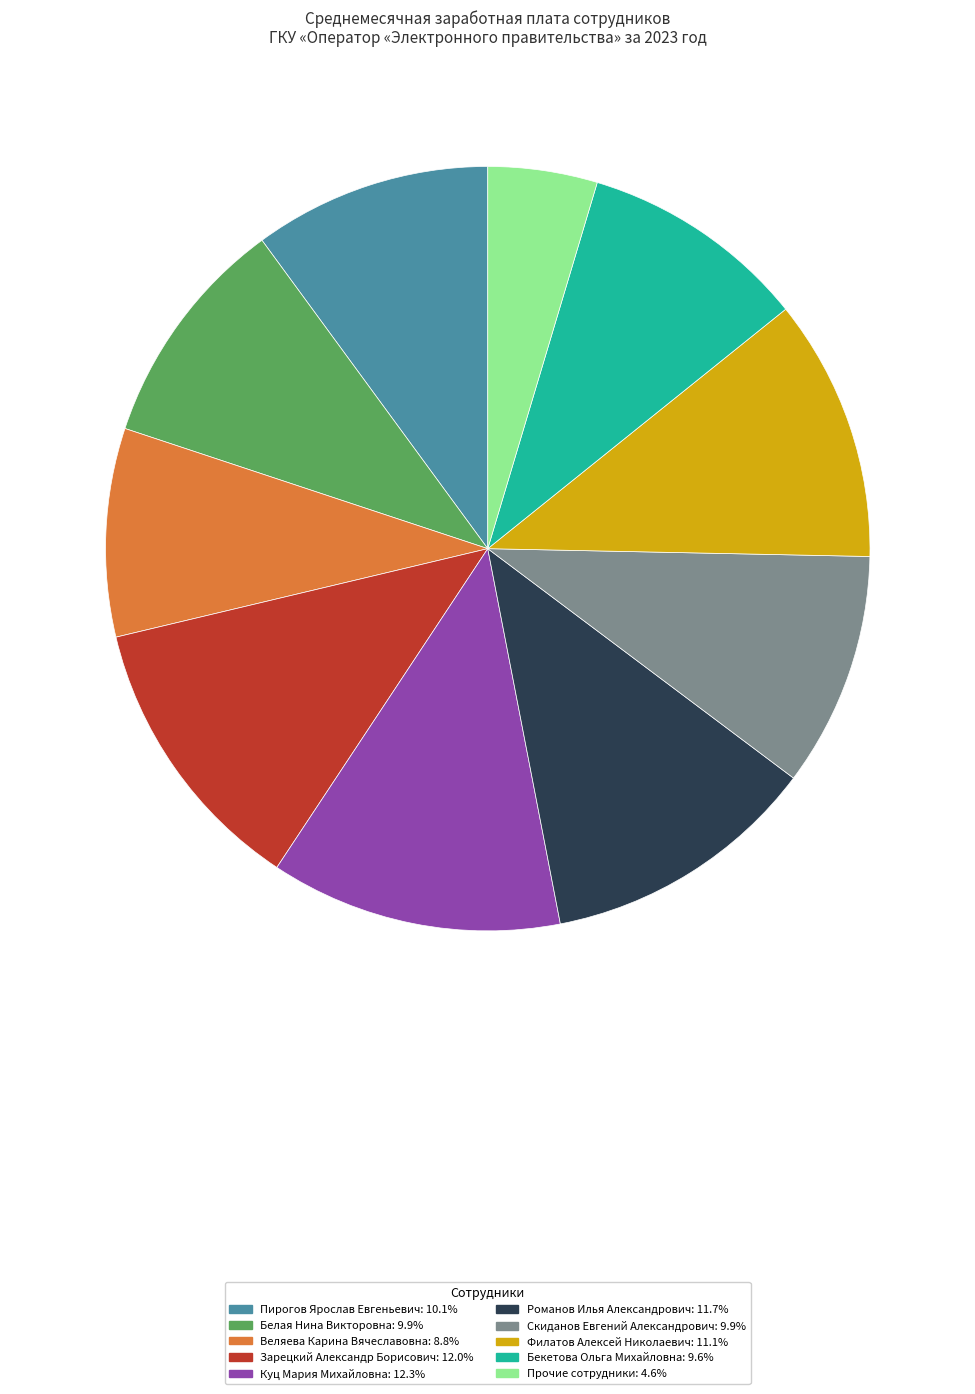

Is there any slice that represents more than half of the pie?

No